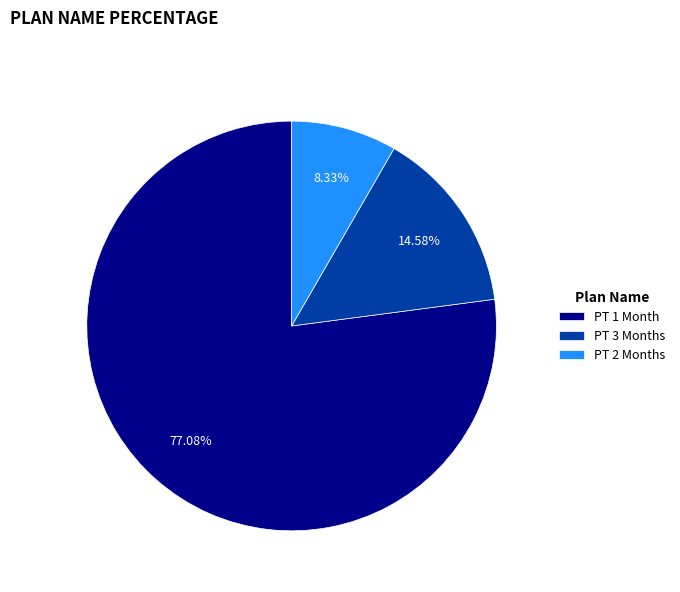

Is there any slice that represents more than half of the pie?

Yes